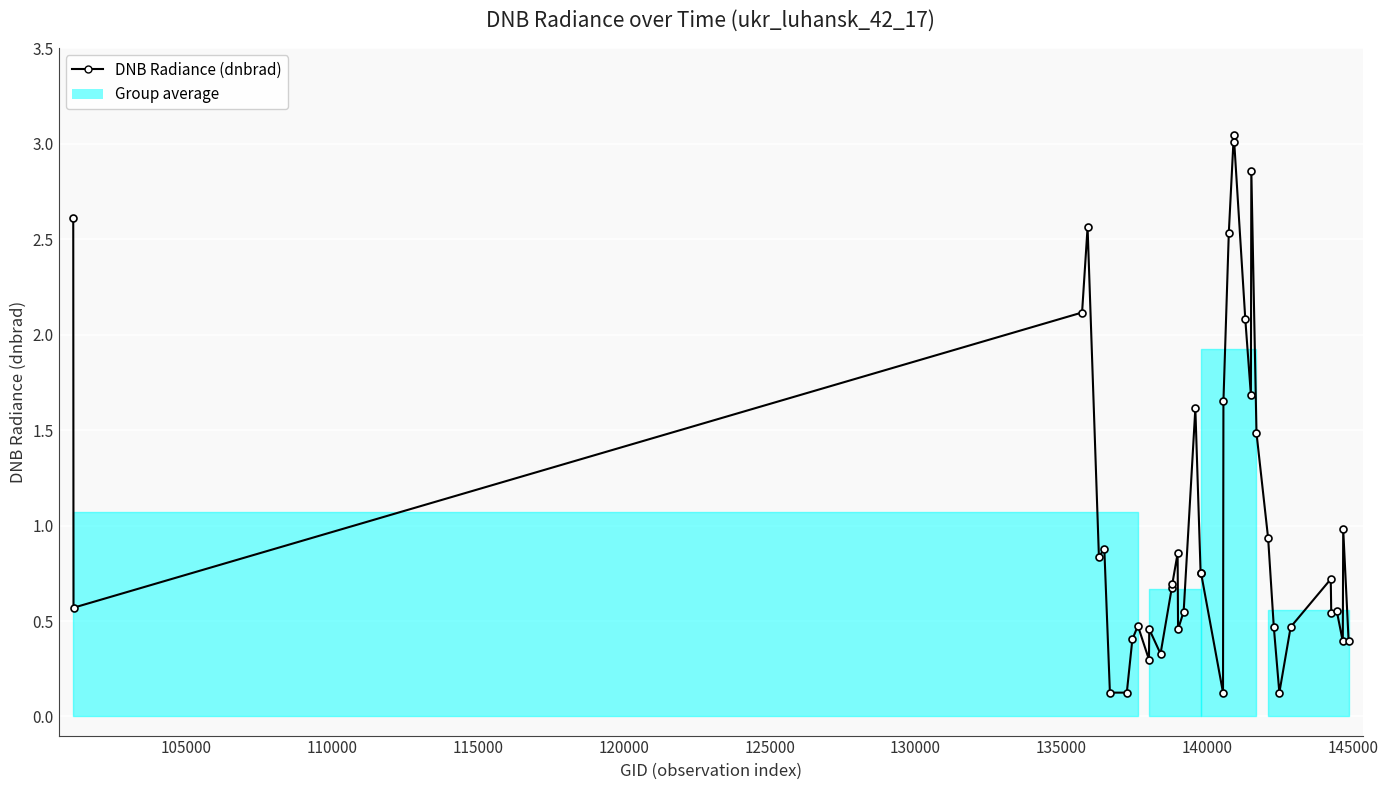

Is this an area chart (filled region under the line)?

No